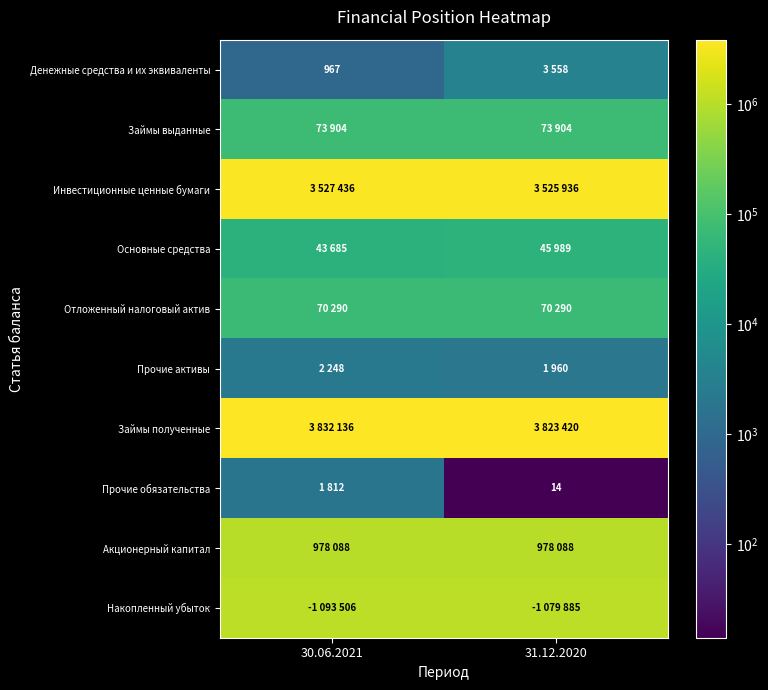

The value of Прочие обязательства at 31.12.2020 is 14. True or false?

True